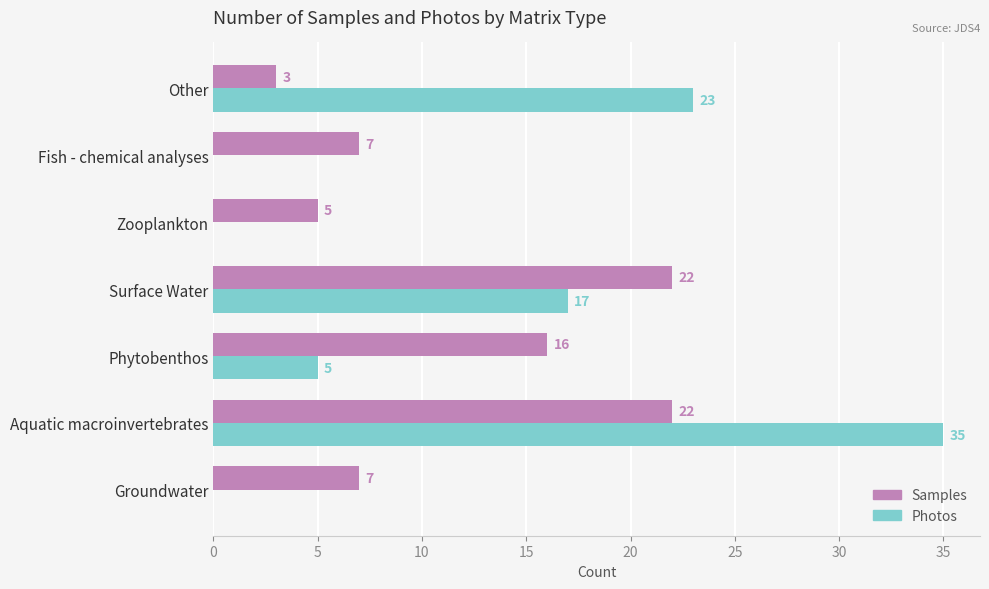

At which category is the sum across all series the highest?

Aquatic macroinvertebrates